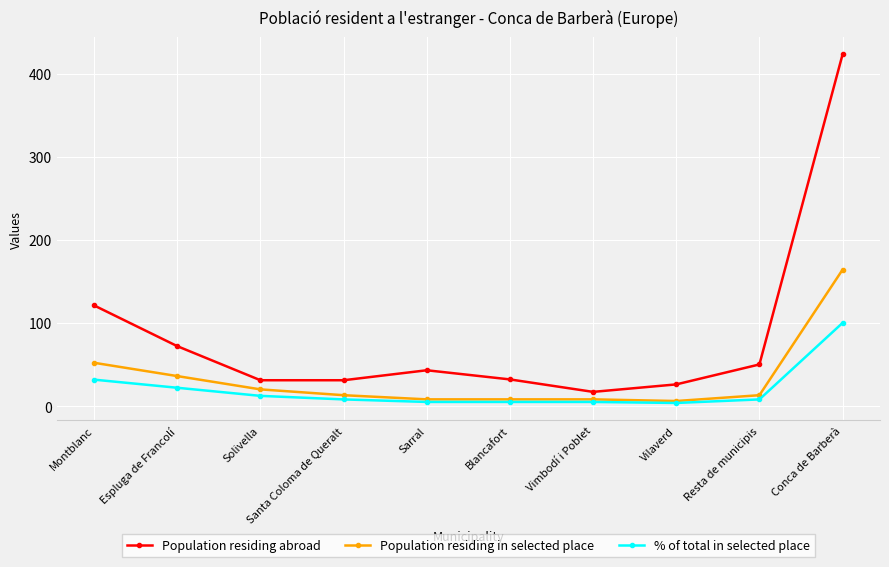

True or false: % of total in selected place has a value of 12.2 at Solivella.

True